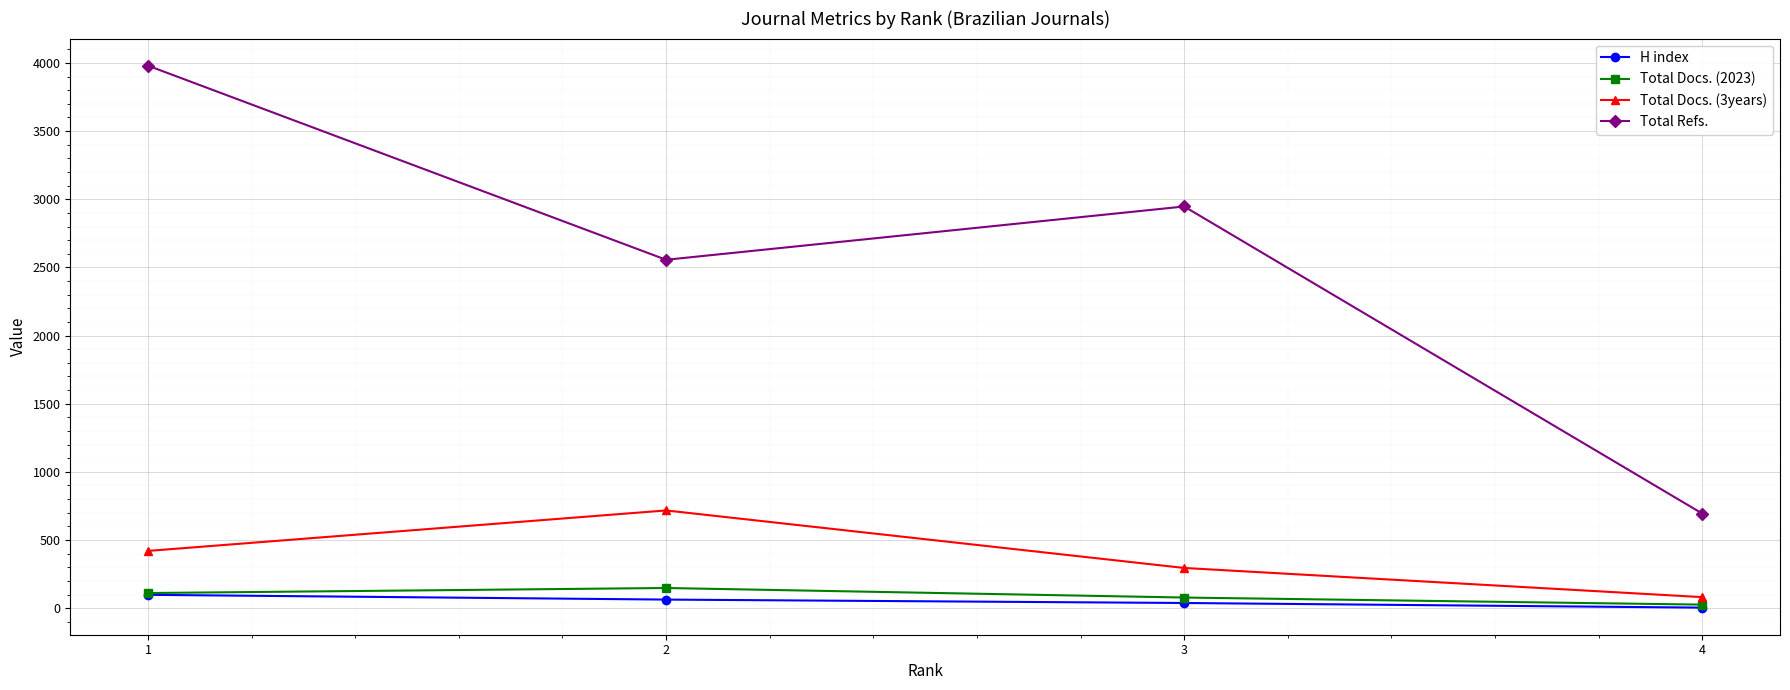

How many distinct data groups are displayed?

4